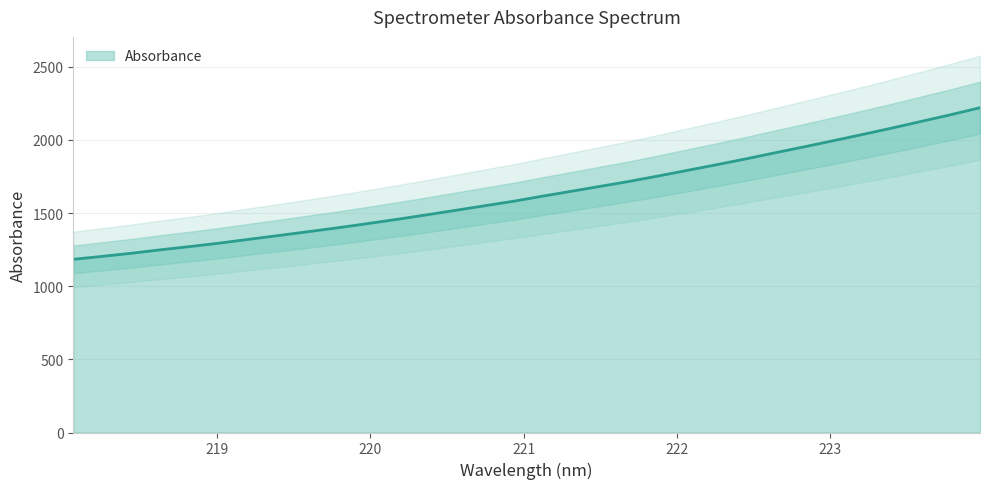

What is the value of the 11th point from the left?

1426.4